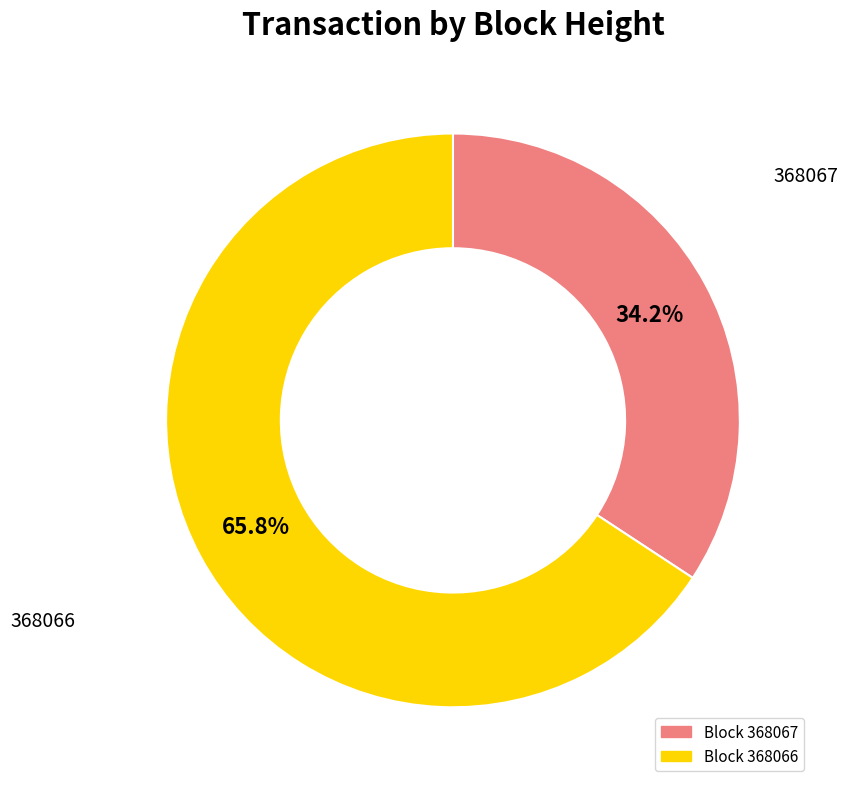

Is there any slice that represents more than half of the pie?

Yes